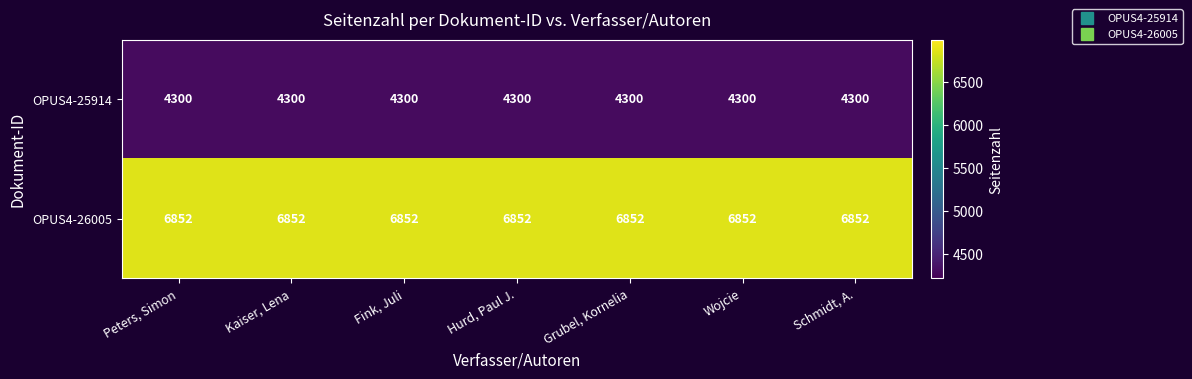

At how many categories does at least one series exceed 4534?

7